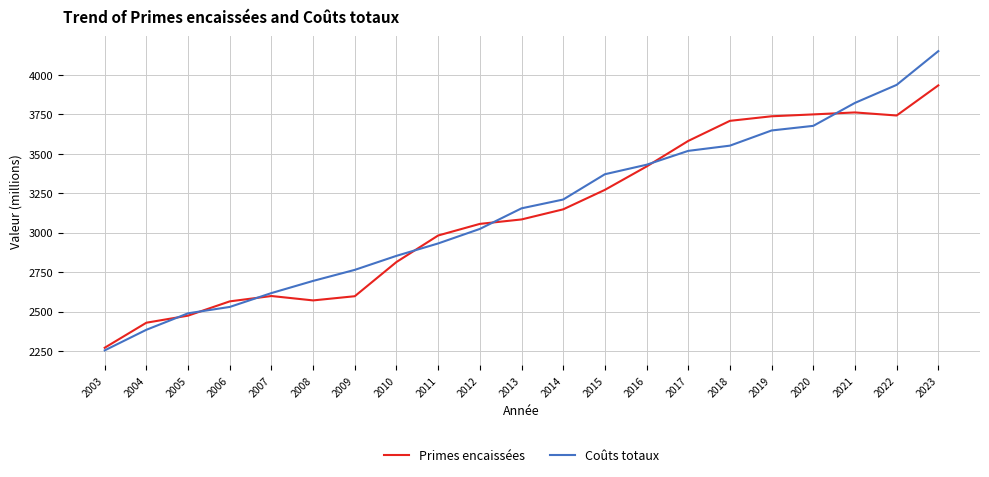

What value does the Coûts totaux series have at 2020?

3677.4